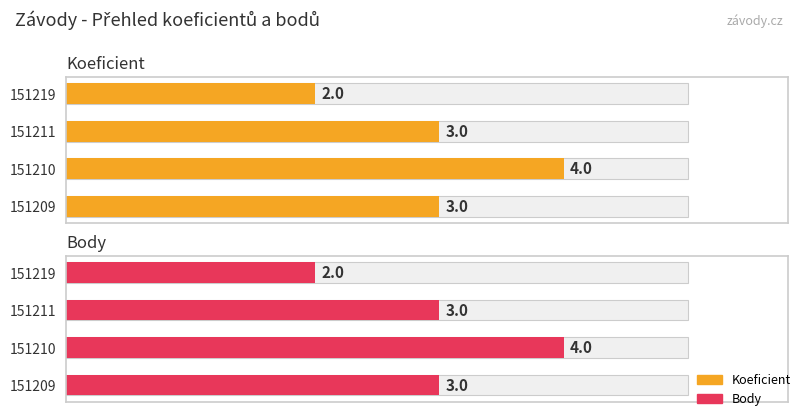

What is the value of the Koeficient bar at the 4th from the left?

2